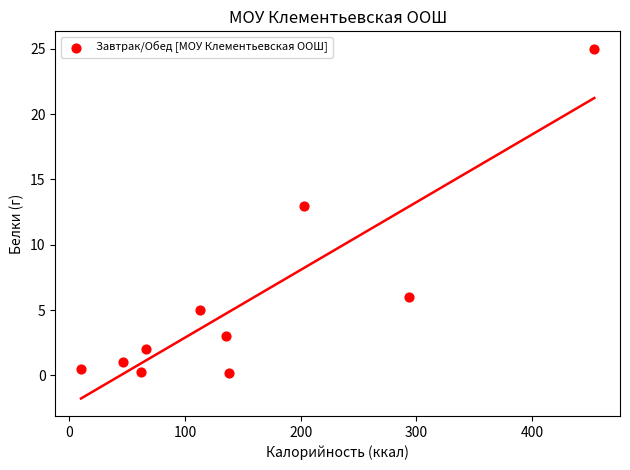

What is the range of Y values (max minus min)?

24.8